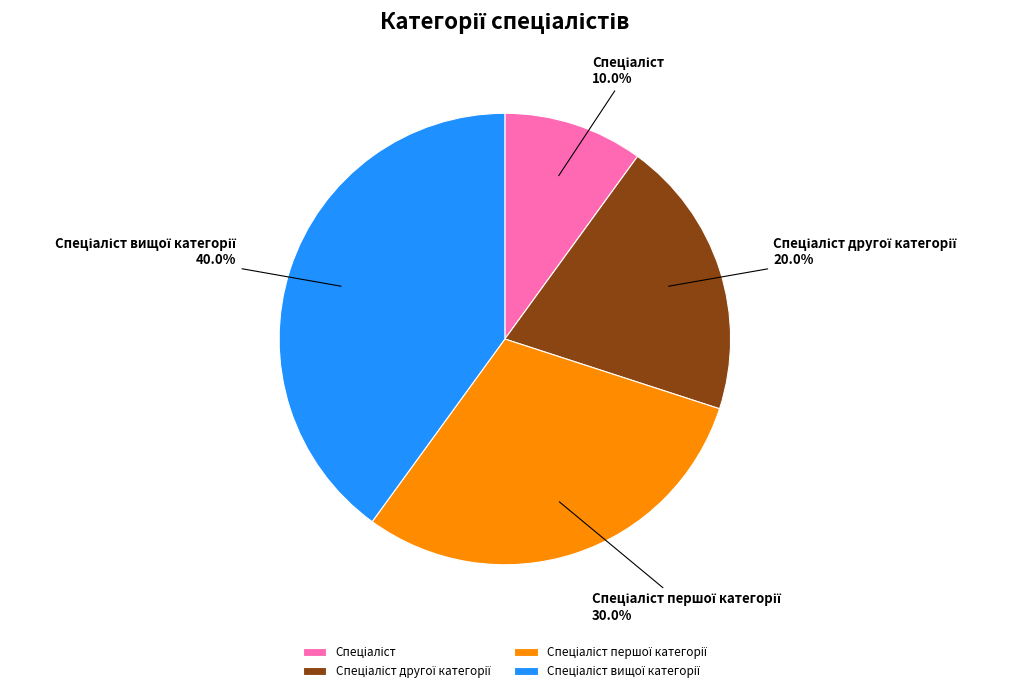

Does any single category account for the majority?

No